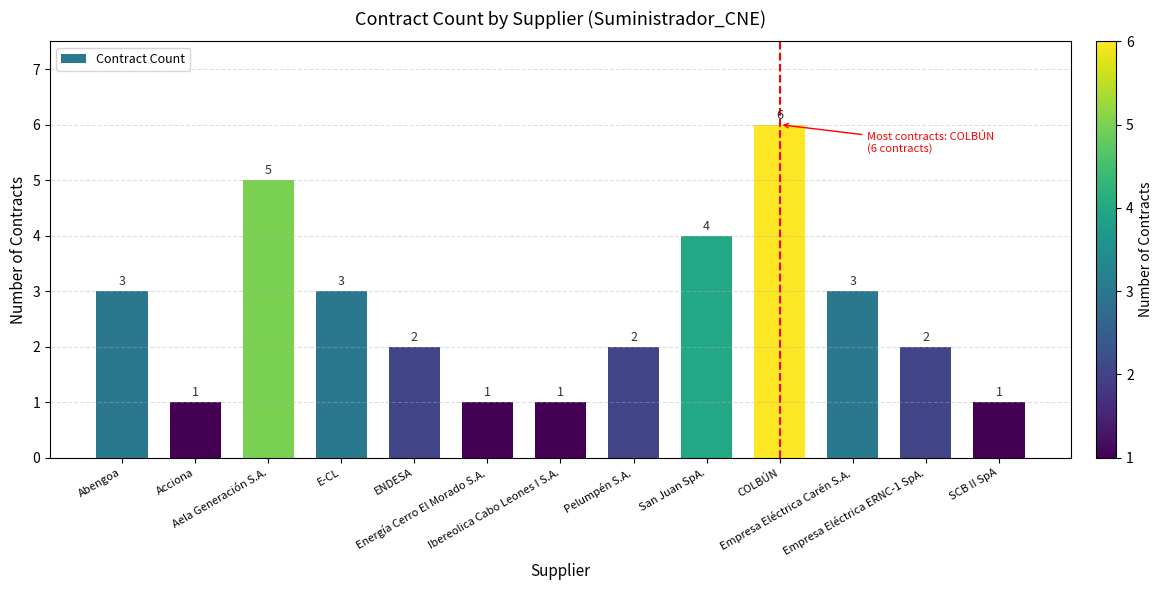

What is the sum of all values?

34